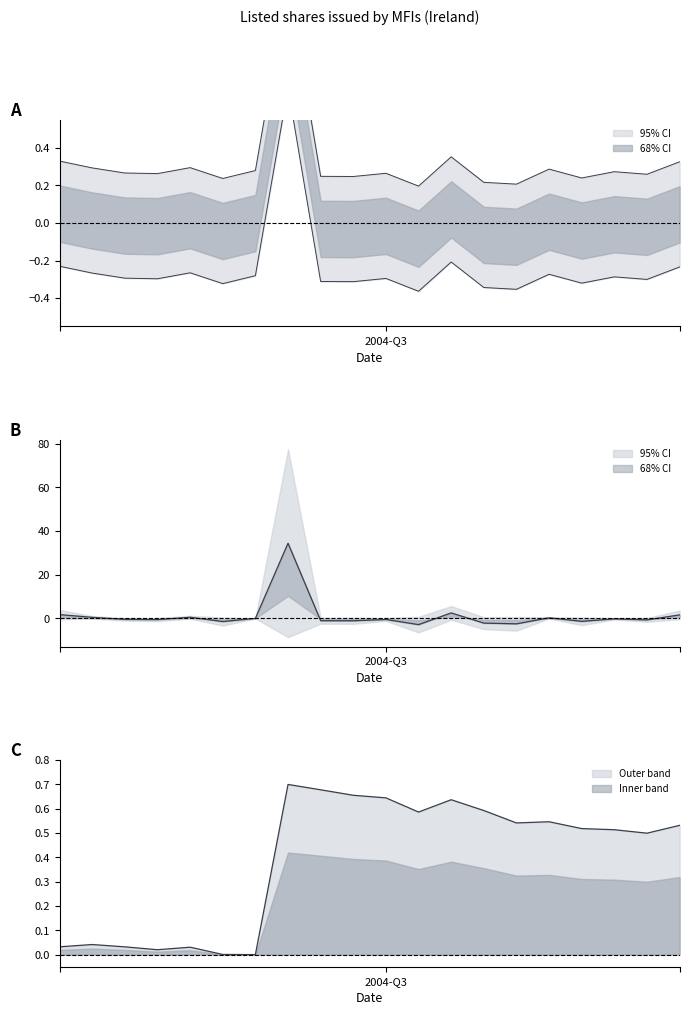

At which category does the chart reach its minimum across all series?

2004-Q4